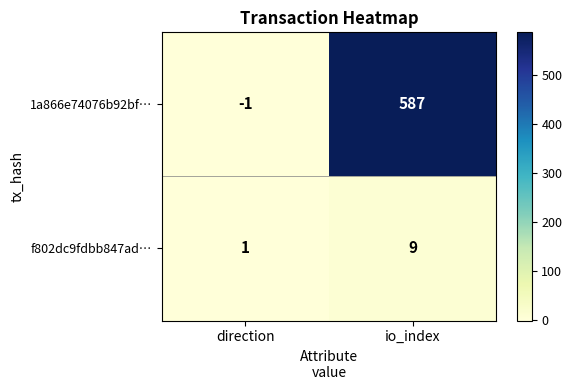

Which label corresponds to the smallest value in the chart?

direction